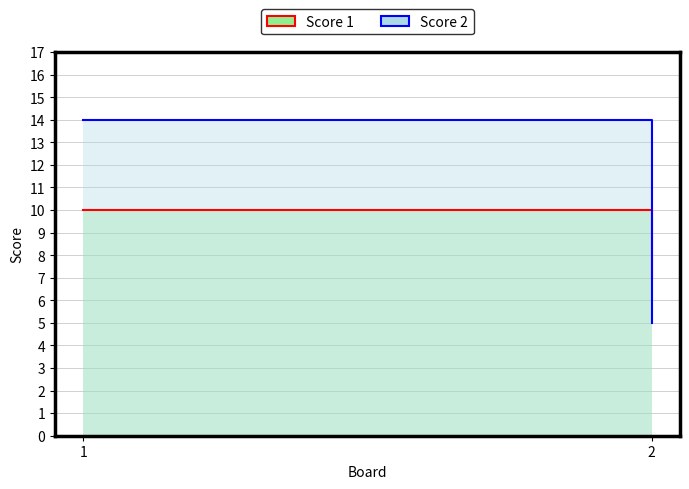

Where is Score 1 nearest to the value 8?

2